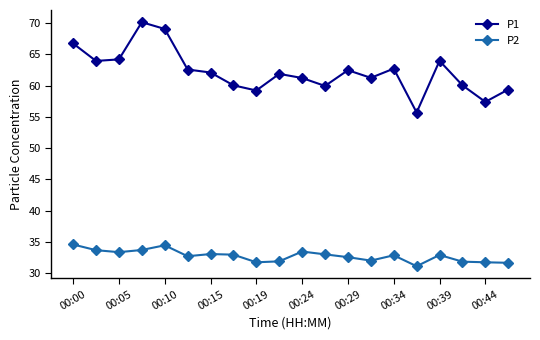

Is this an area chart (filled region under the line)?

No